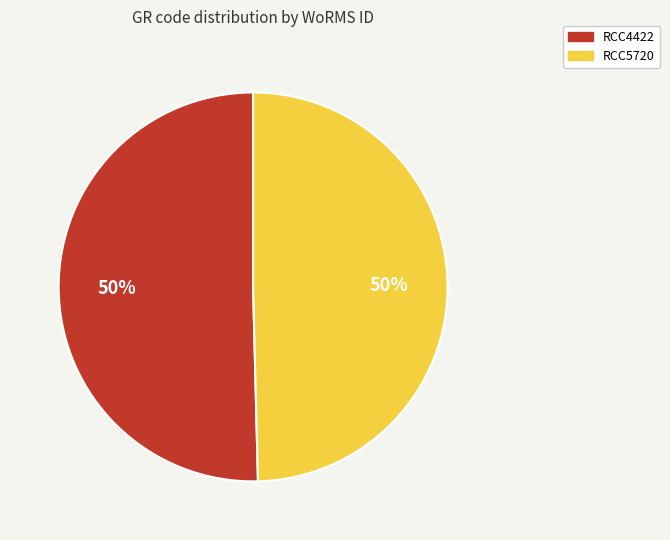

Approximately how many times larger is the value at RCC5720 compared to RCC4422?

1.0